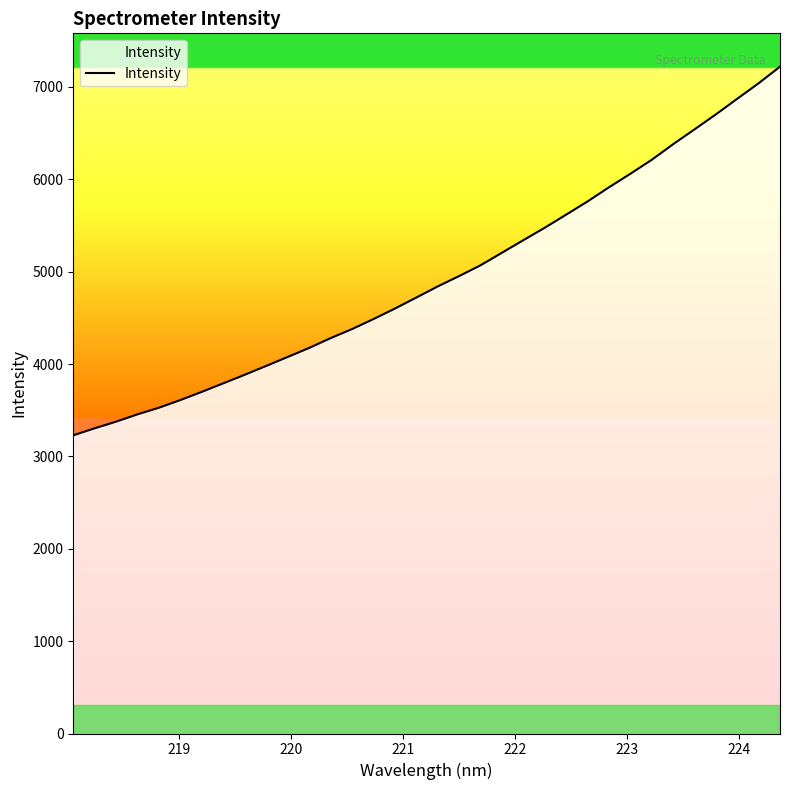

What is the smallest value displayed?

3228.5